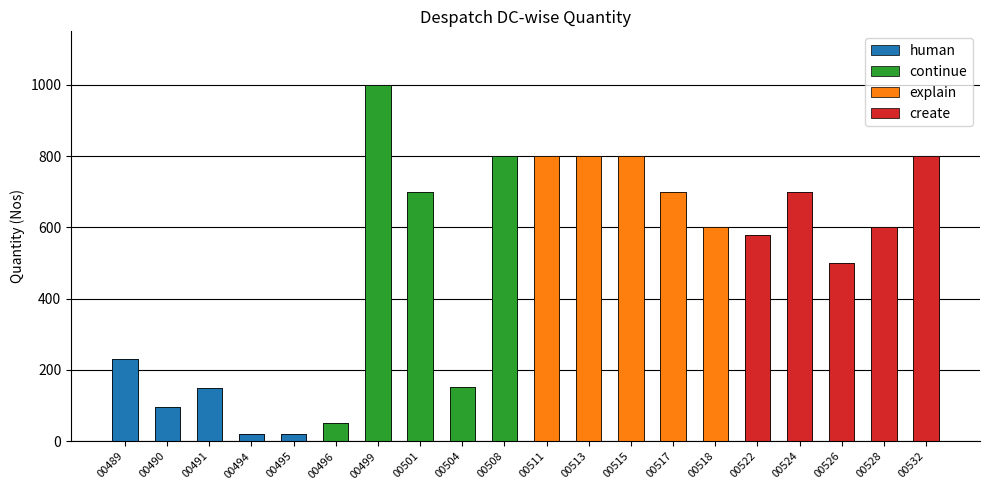

What is the maximum value shown in the chart?

1000